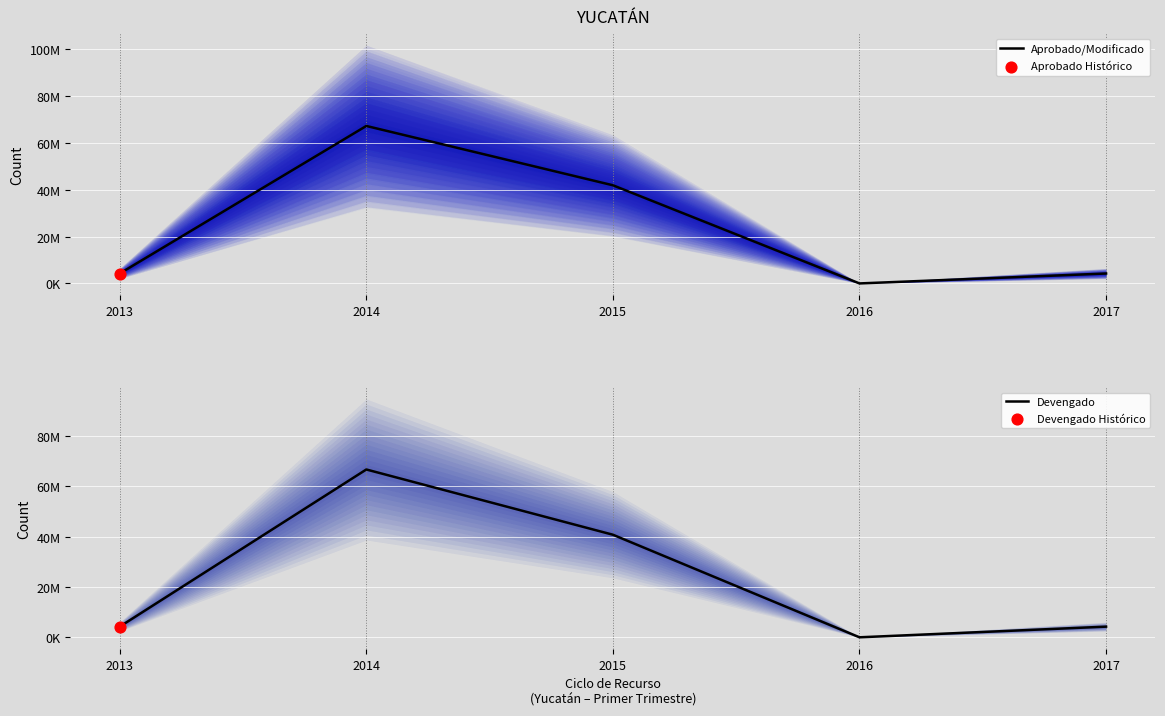

At which category is the sum across all series the highest?

2014